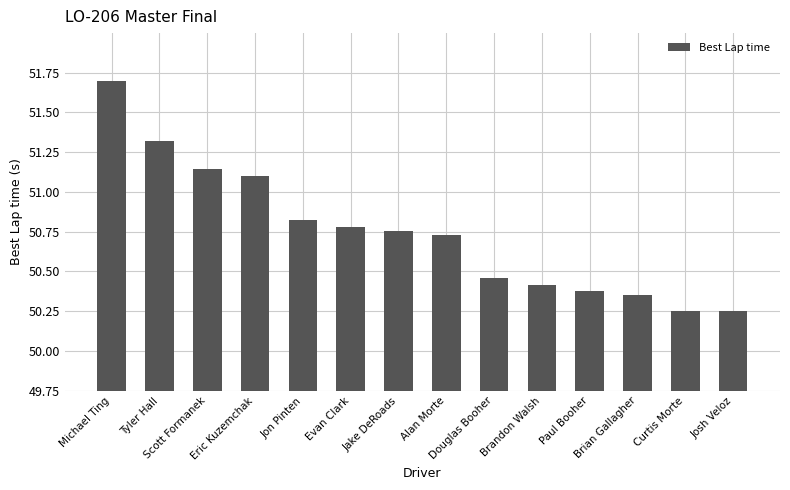

The chart shows a value of 80.9 at Paul Booher. True or false?

False